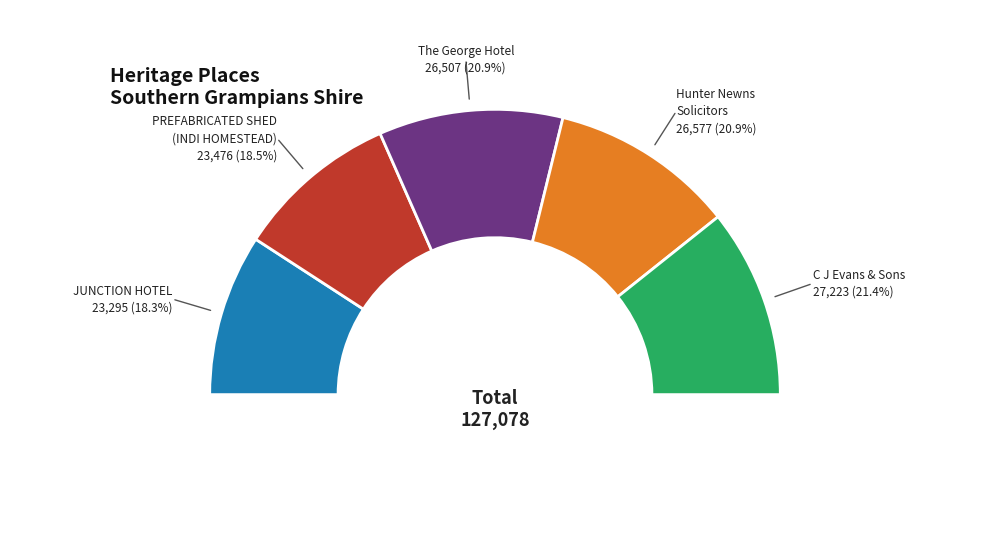

Is there a majority slice in this chart?

No